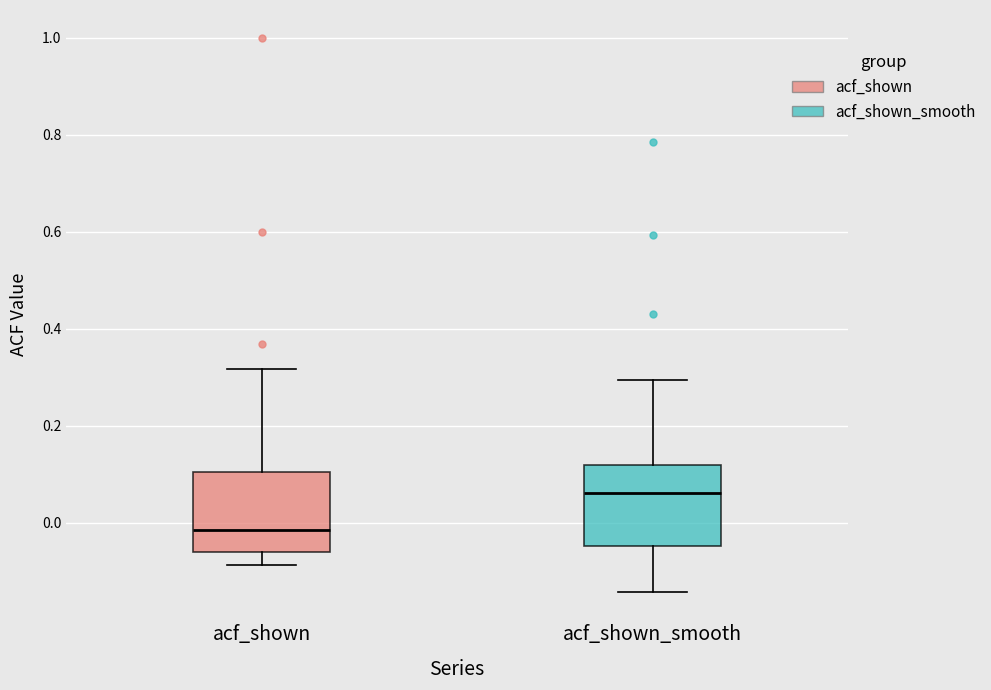

Where does the upper whisker of the box for acf_shown_smooth end on the y-axis? The values are not printed on the chart, so give them approximately, as read against the axis.

0.30